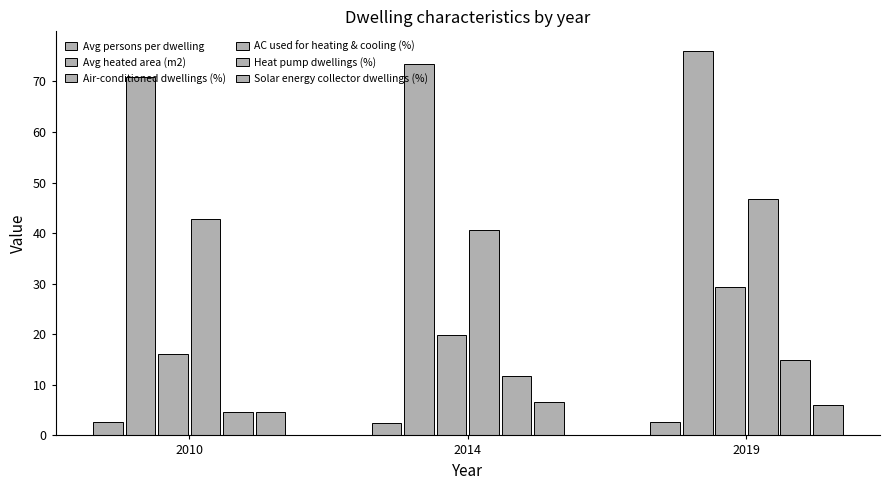

What is the value of the AC used for heating & cooling (%) bar at the 3rd from the left?

46.7